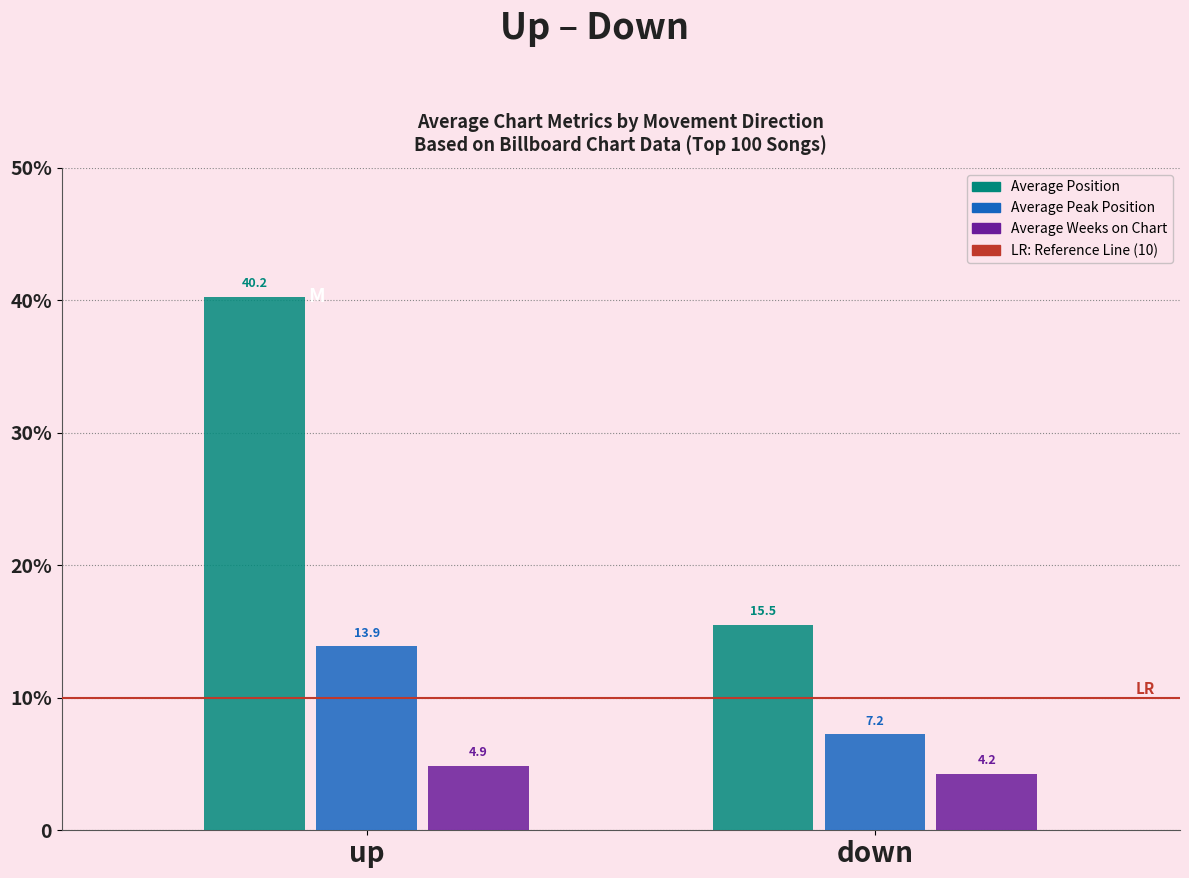

Reading right to left, extract all data points from this chart.

Average Position: 15.5	40.2
Average Peak Position: 7.2	13.9
Average Weeks on Chart: 4.2	4.9